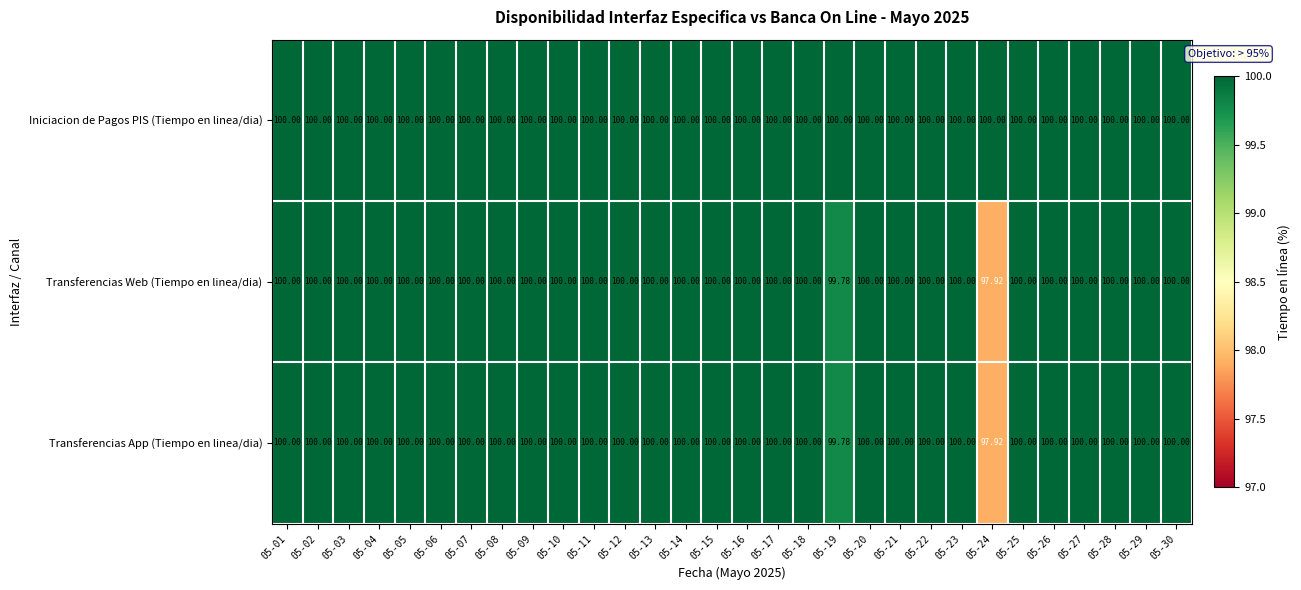

At how many categories does at least one series exceed 99?

30